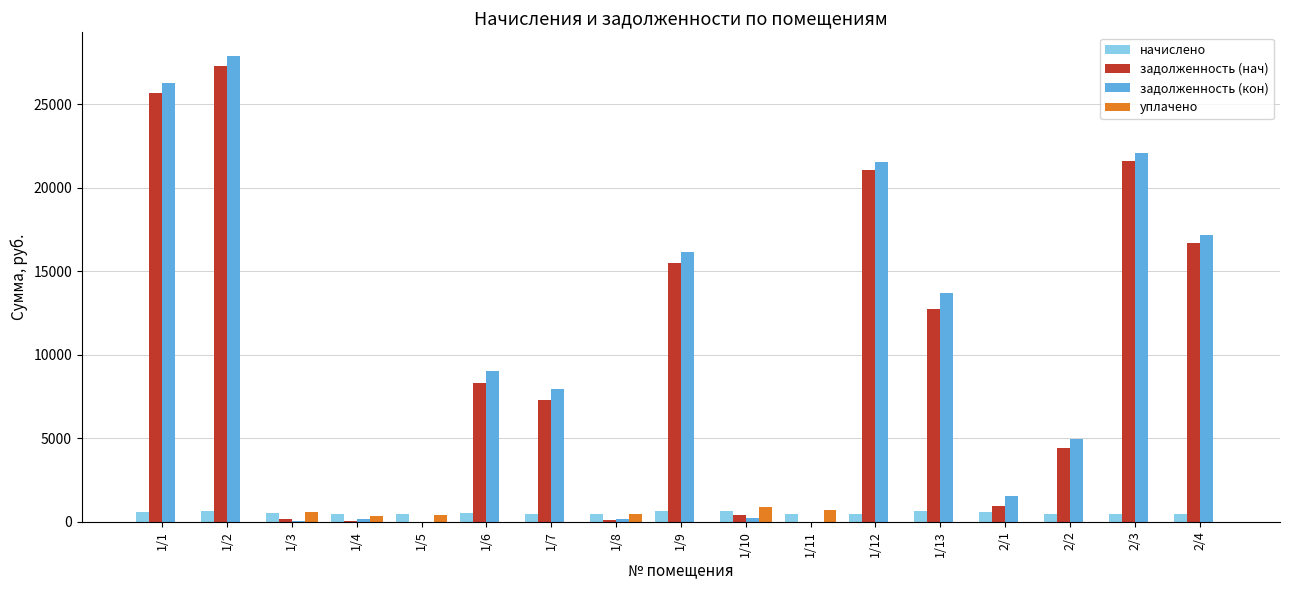

Where does the задолженность (кон) series first go above 7951?

1/1